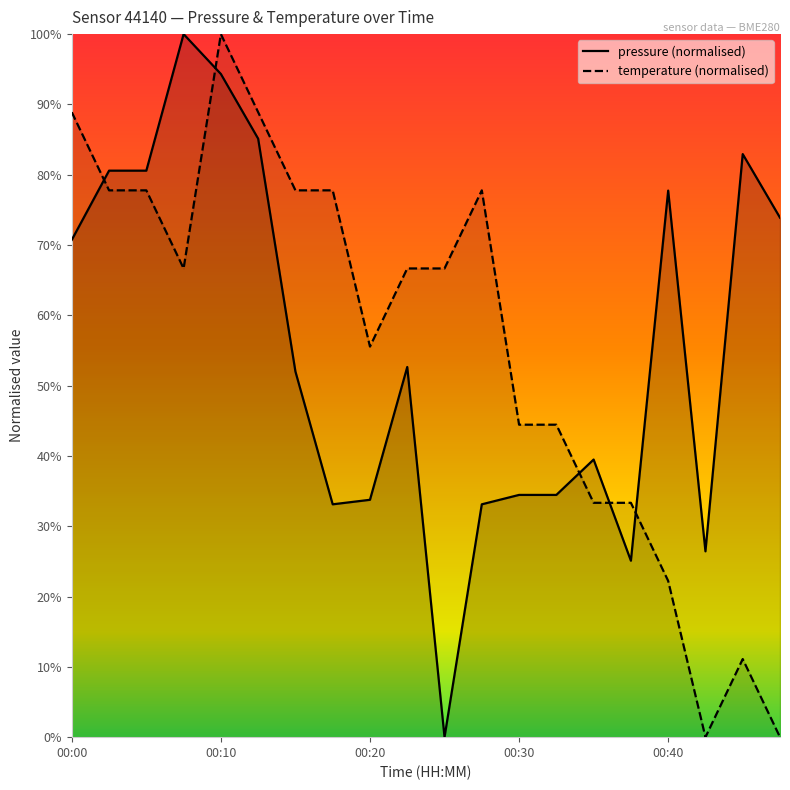

In temperature (normalised), how many points are higher than both neighbors (excluding endpoints)?

3